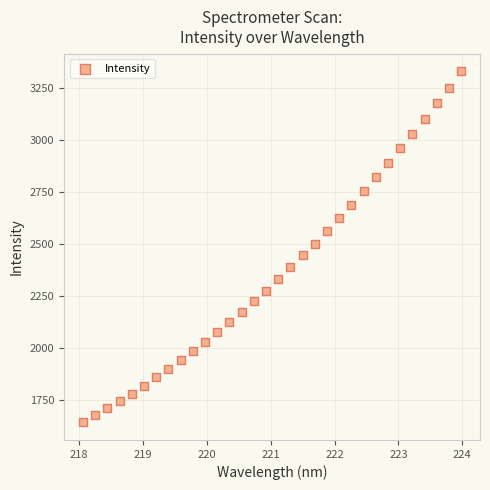

What is the range of Y values (max minus min)?

1690.3